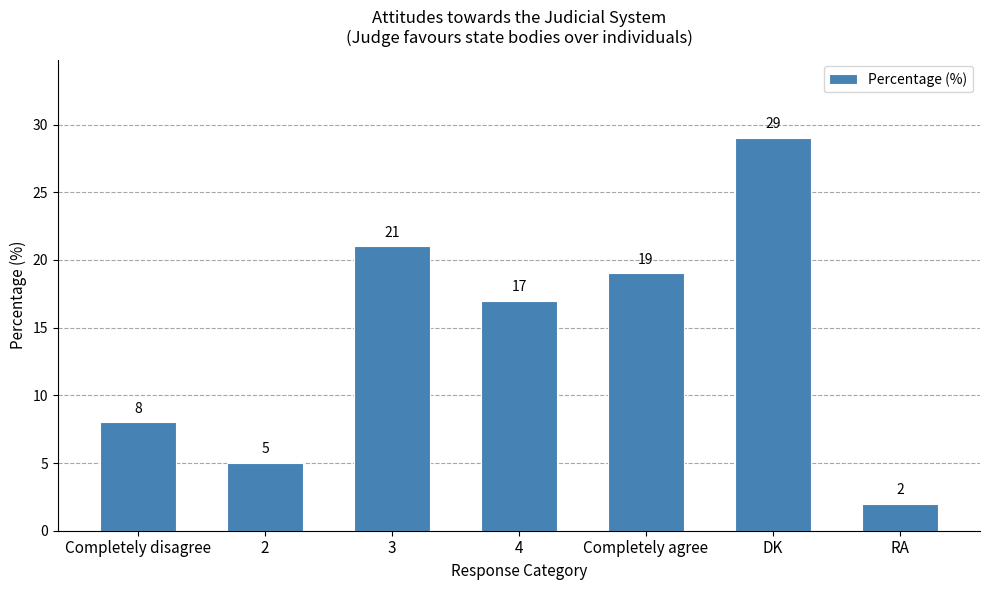

Where is the data nearest to the value 15?

4